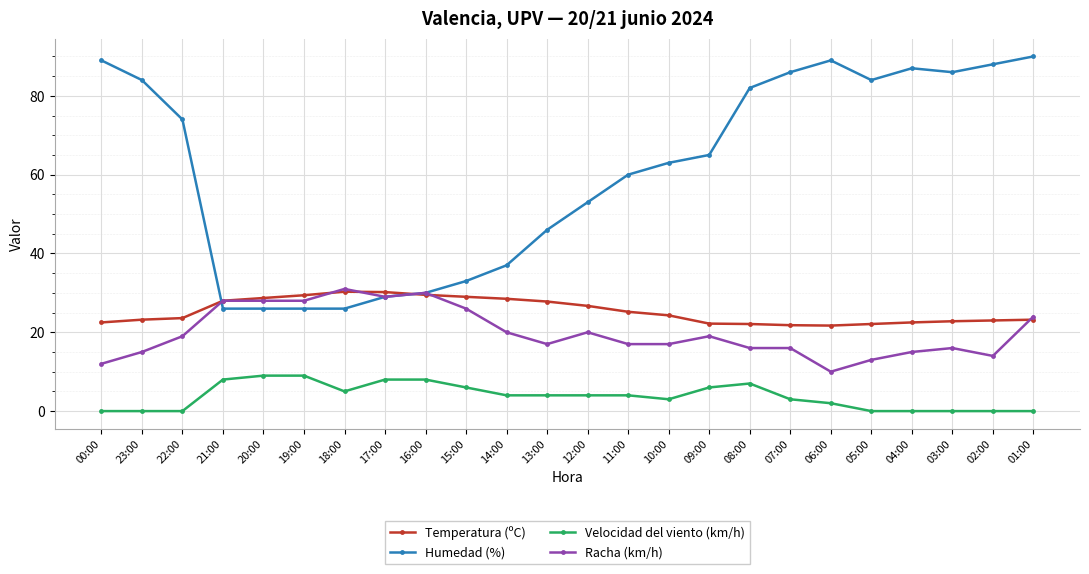

Is it true that Humedad (%) equals 84.0 at 23:00?

True